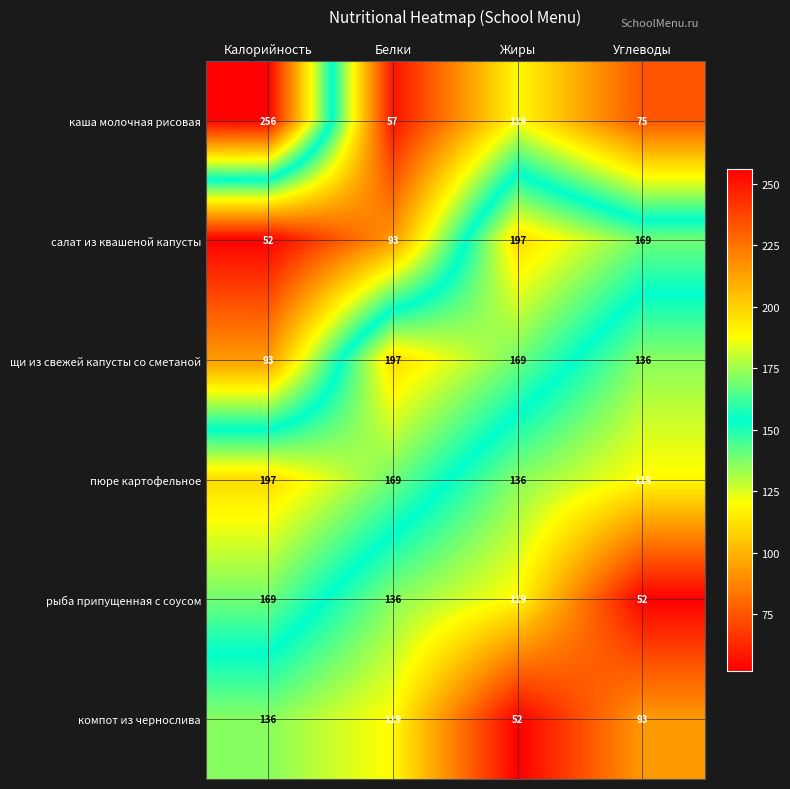

What is the difference between the компот из чернослива values at Калорийность and Углеводы?

43